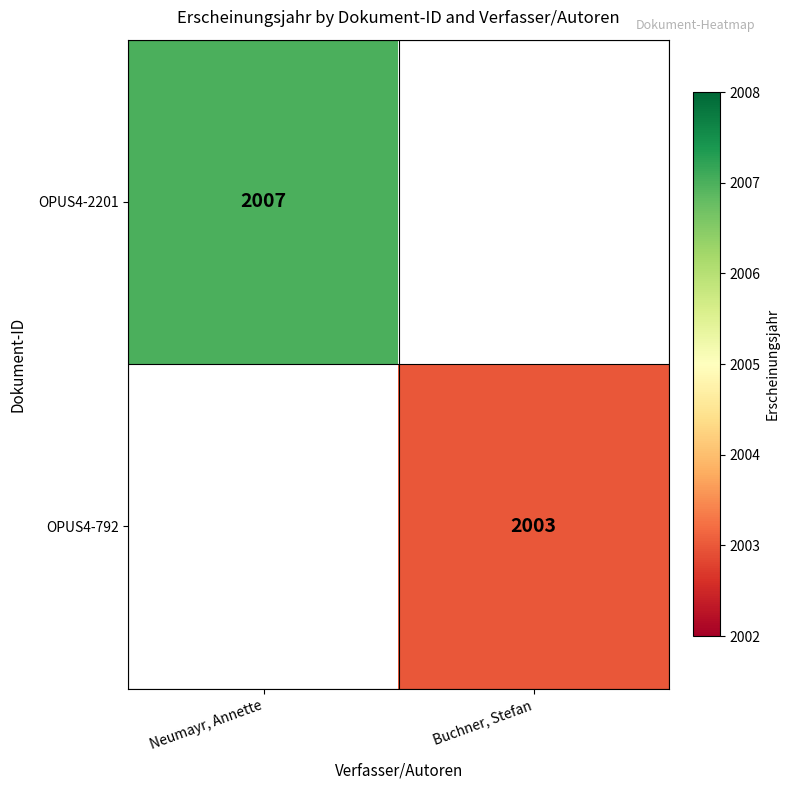

The value of OPUS4-792 at Buchner, Stefan is 590.4. True or false?

False